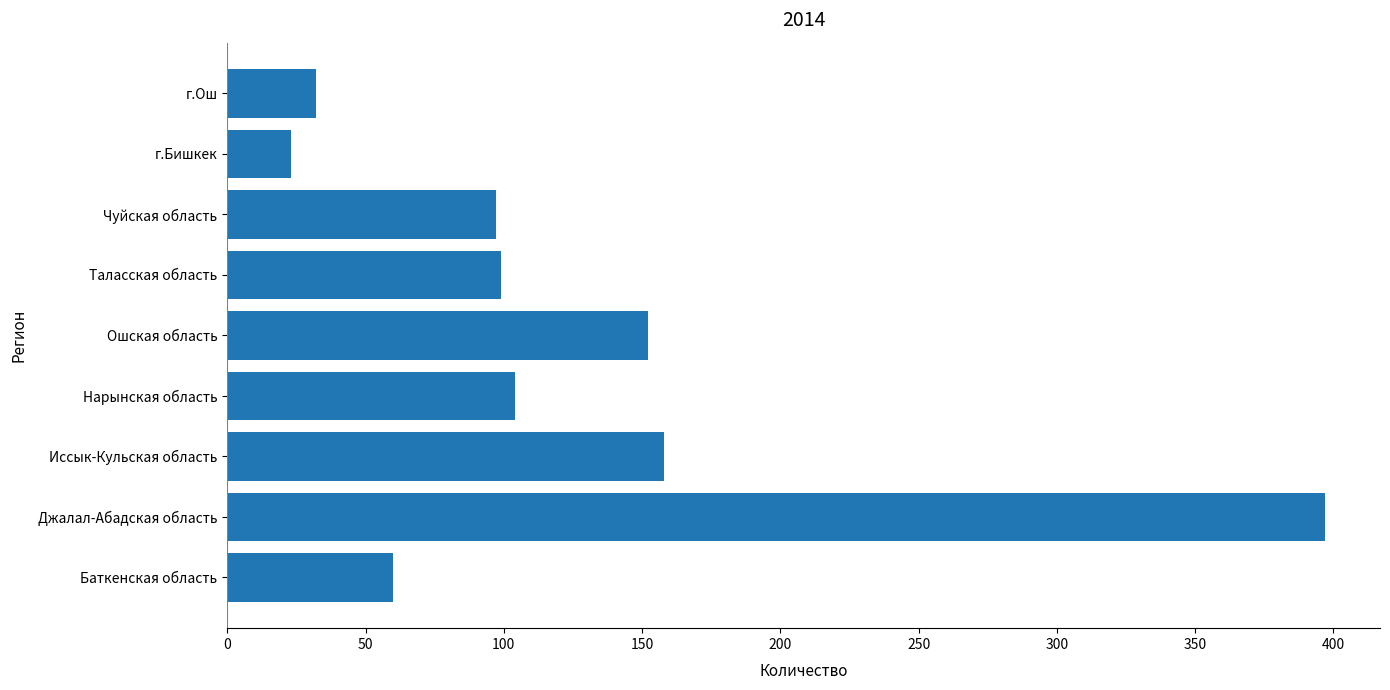

What is the maximum value shown in the chart?

397